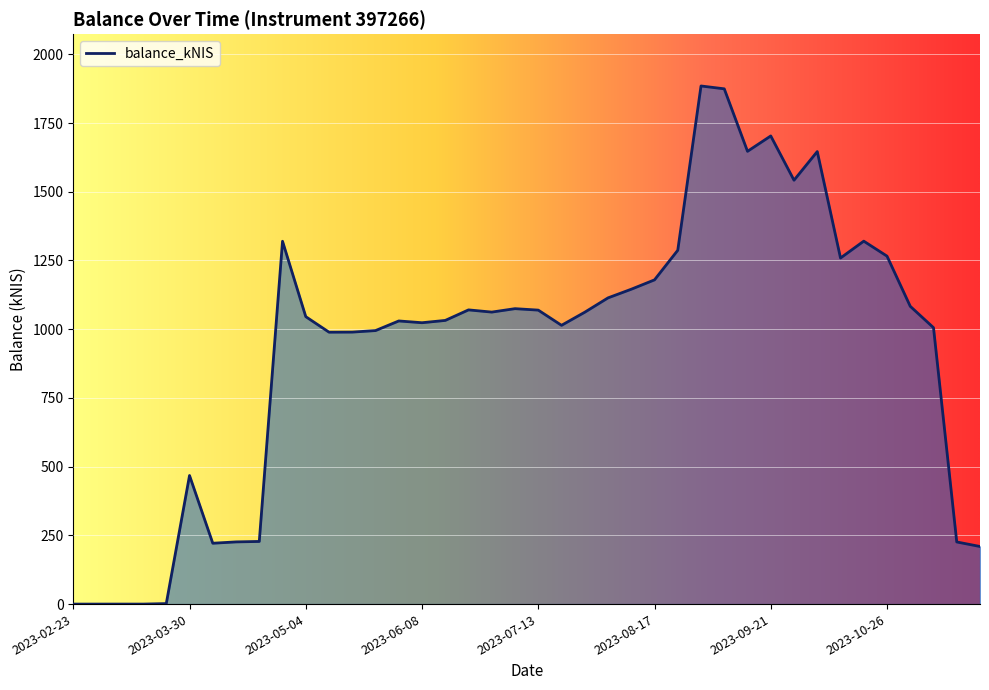

What is the difference between the maximum and minimum values?

1884.9